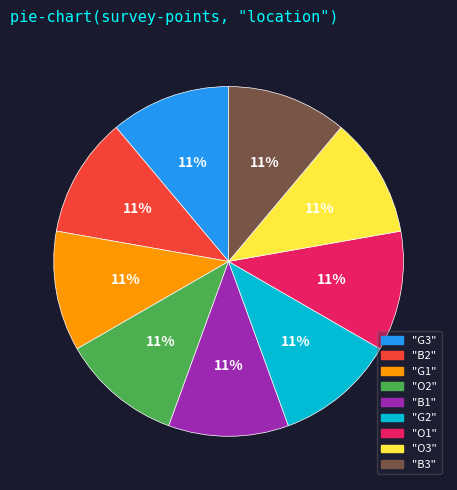

To the nearest percent, what is the combined percentage of "O1" and "G2"?

22%